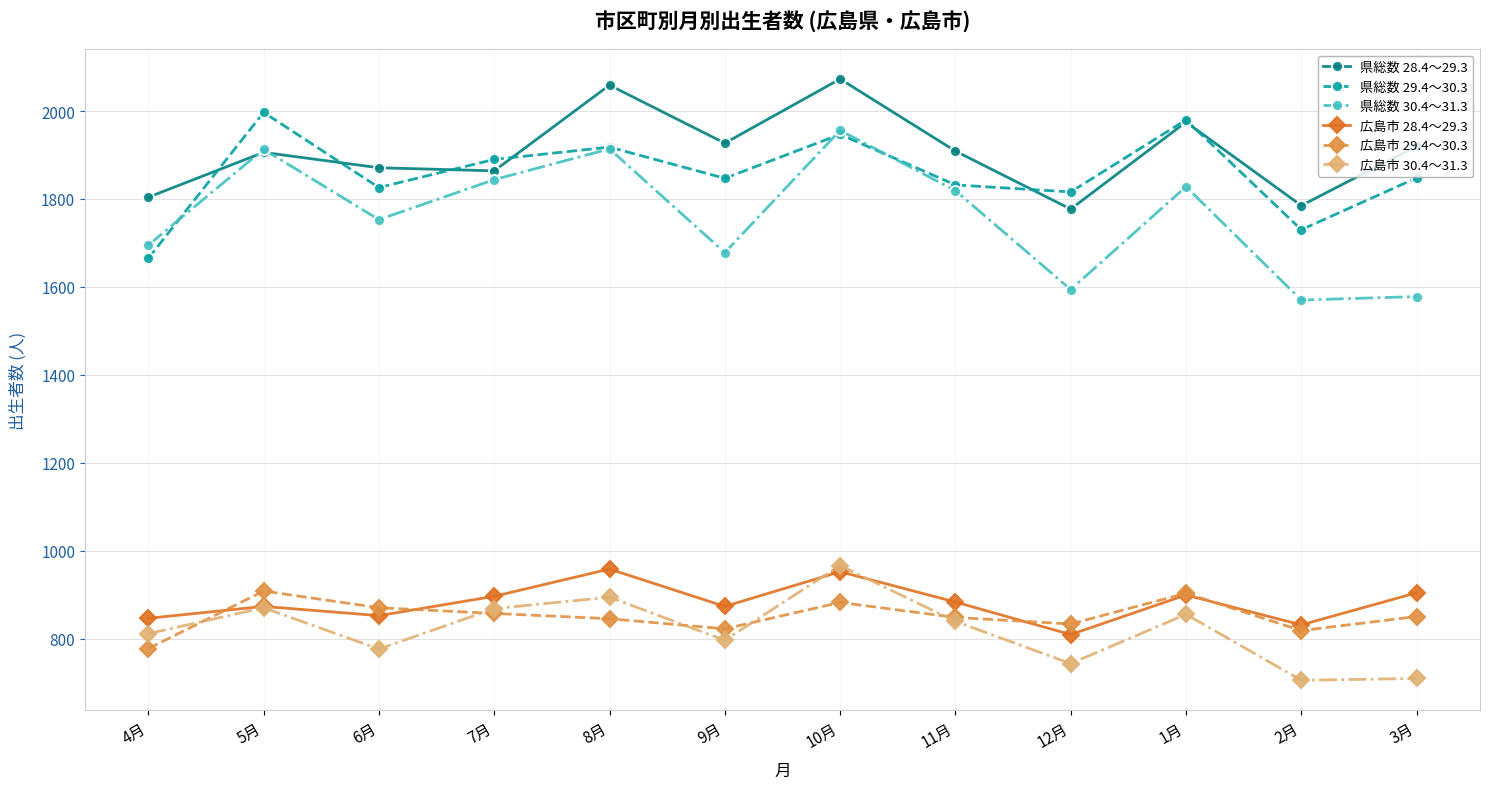

What is the value of the 県総数 28.4～29.3 point at the 11th from the left?

1785